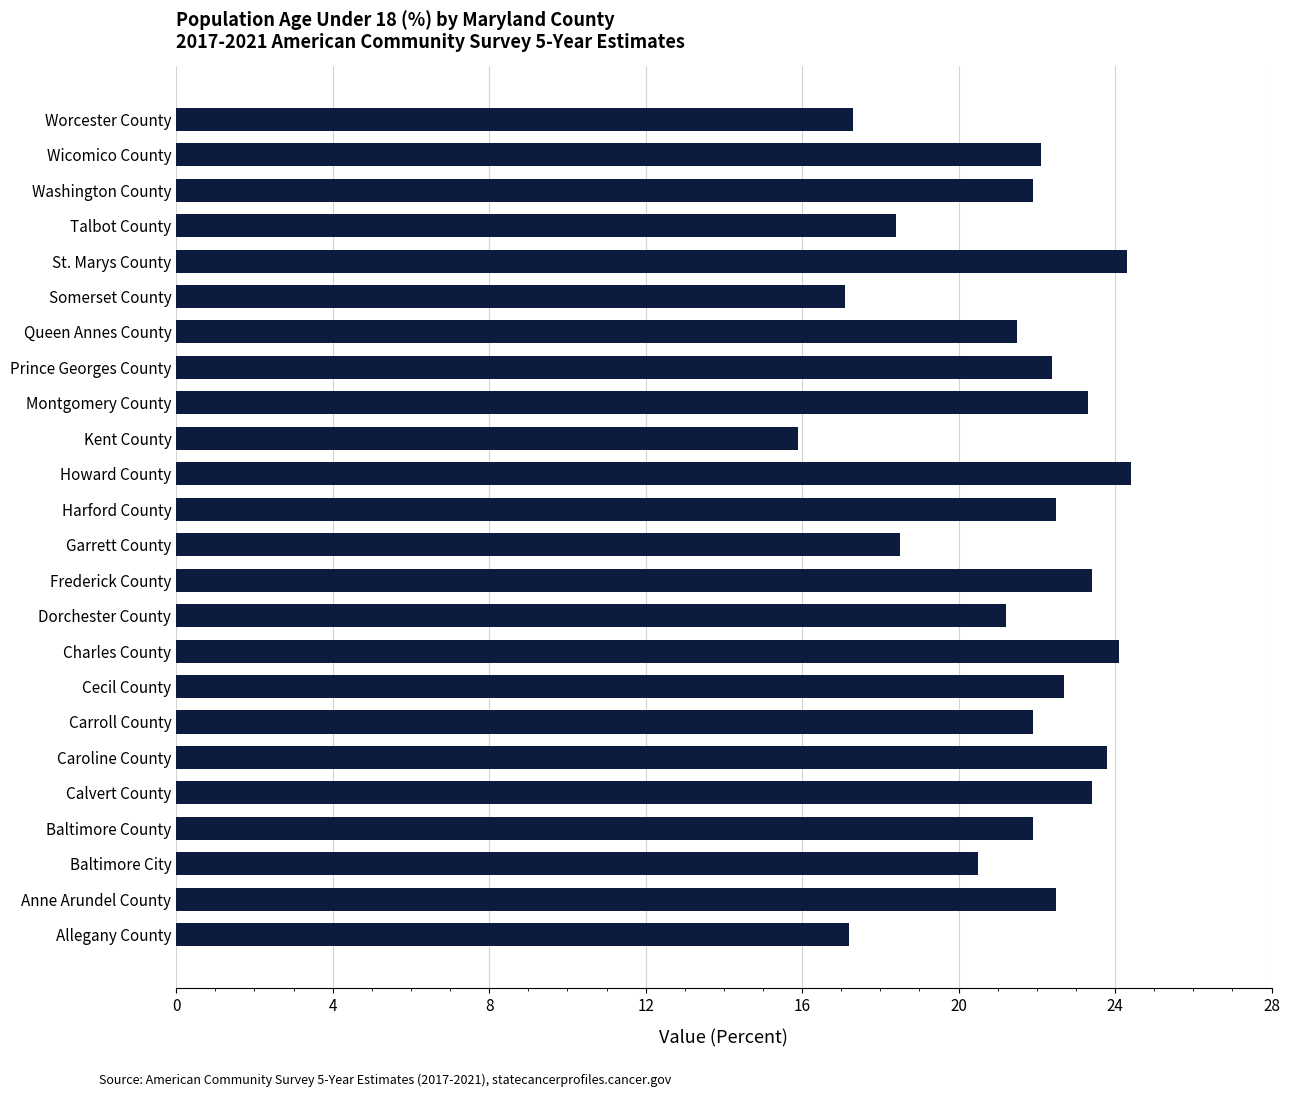

At which label is the value closest to 20?

Baltimore City